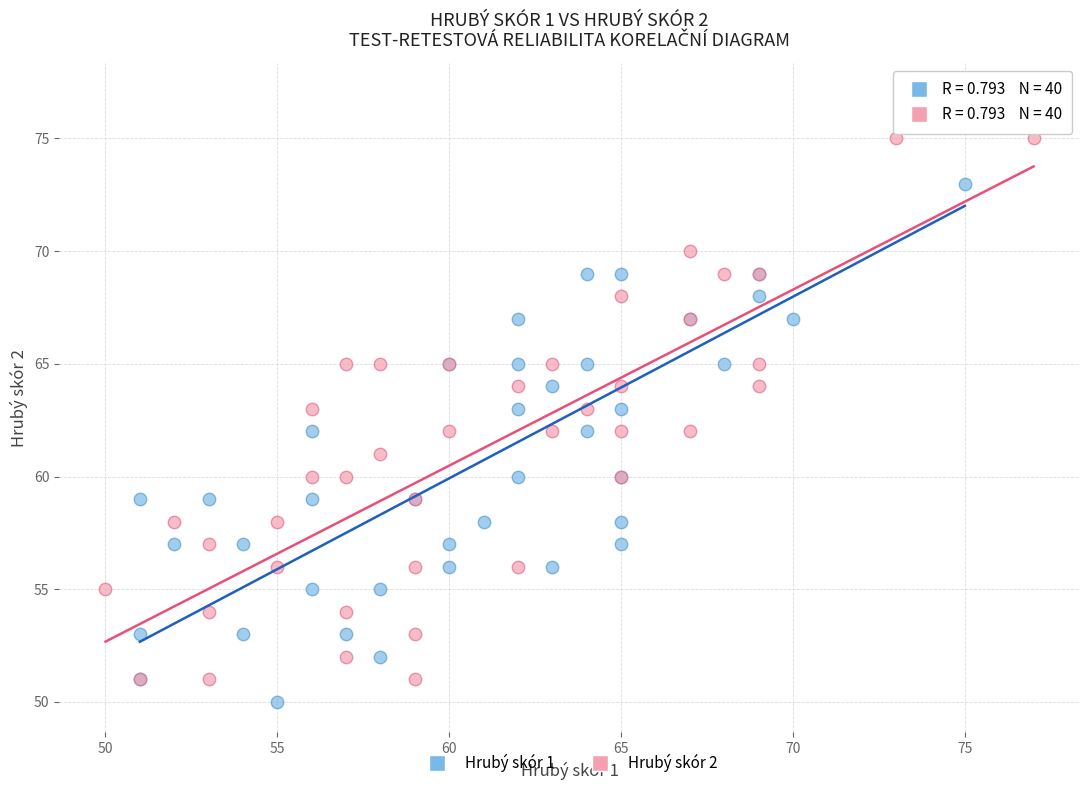

Which series contains the highest Y value?

Hrubý skór 1